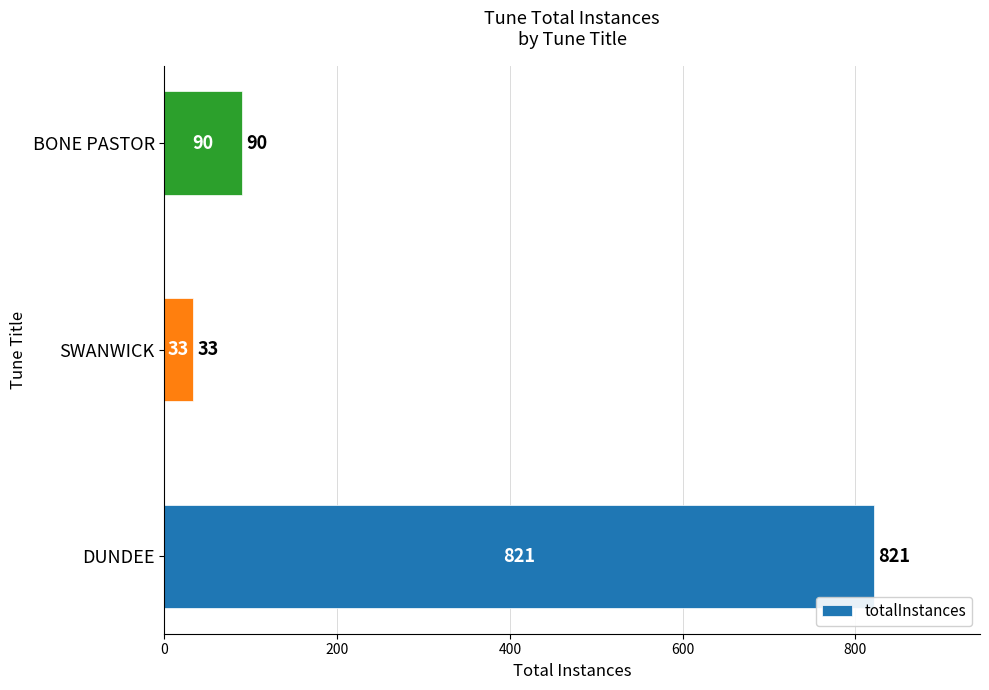

What is the average value?

315